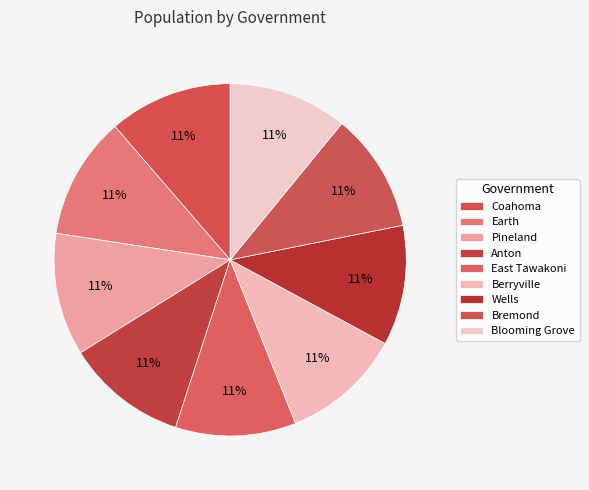

Do Blooming Grove and Bremond together represent more than half of the pie?

No